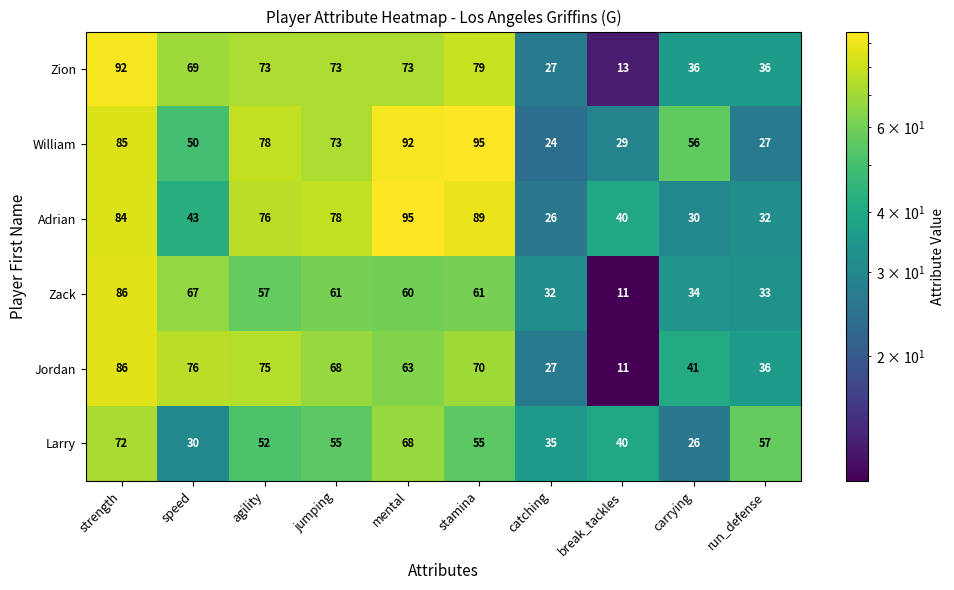

Which series has the widest spread of values?

Zion